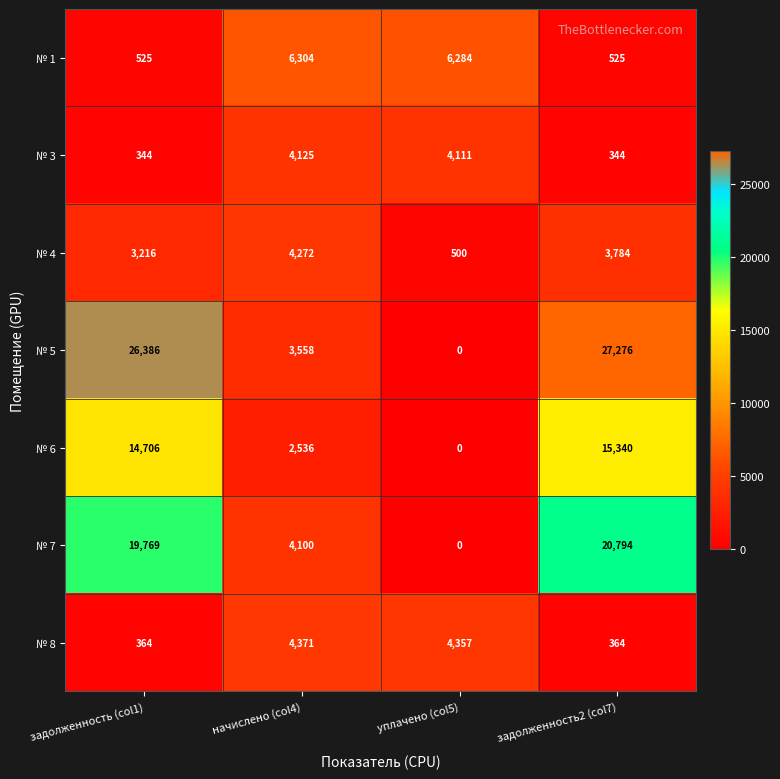

Between начислено (col4) and уплачено (col5), which series saw the biggest shift?

№ 7